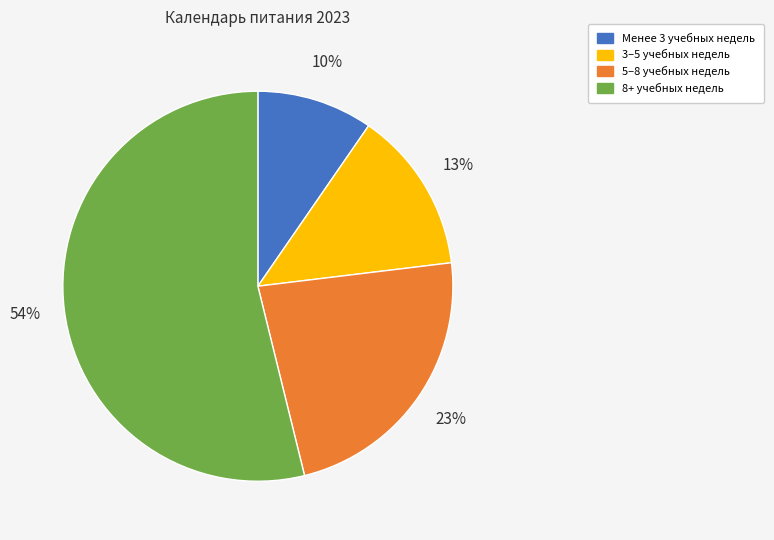

Does 8+ учебных недель account for over 50% of the chart?

Yes